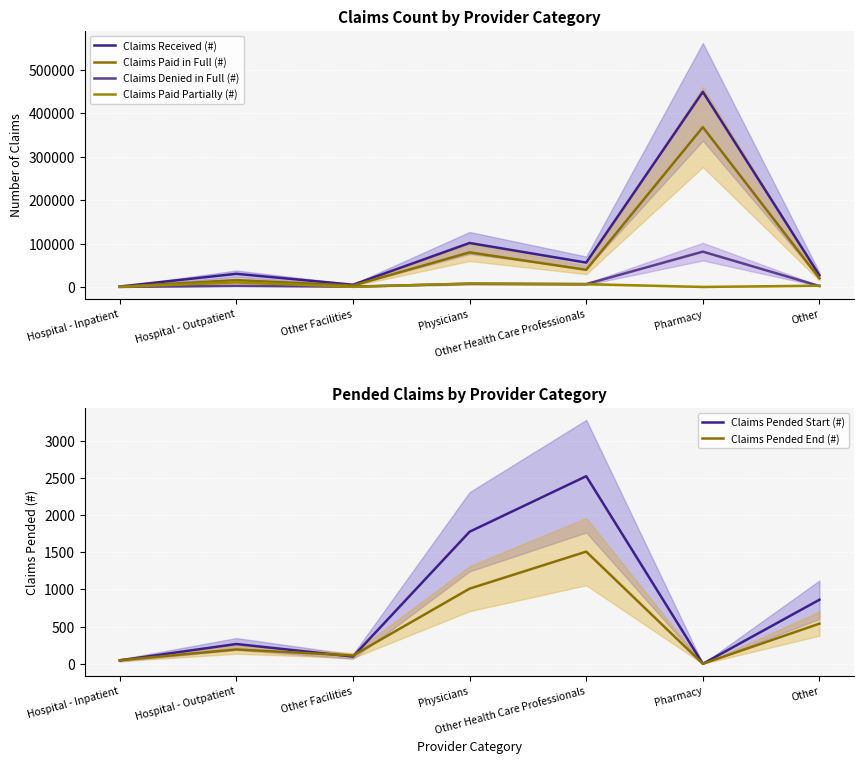

True or false: Claims Paid in Full (#) and Claims Received (#) intersect in this chart.

False